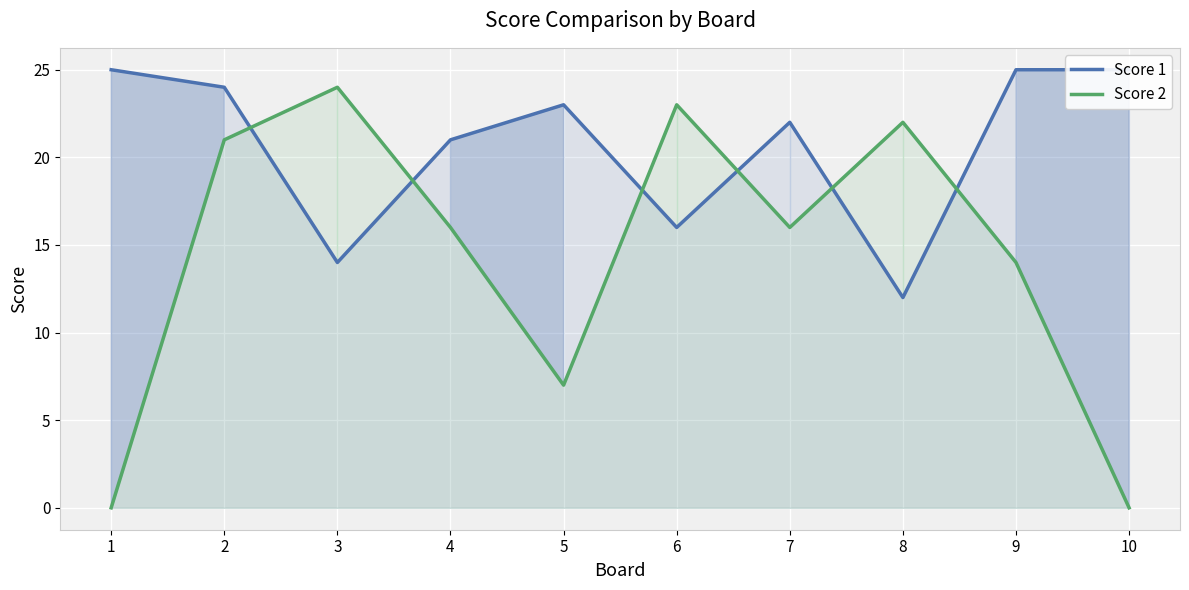

Reading right to left, transcribe all the data shown in this chart.

Score 1: 25	25	12	22	16	23	21	14	24	25
Score 2: 0	14	22	16	23	7	16	24	21	0